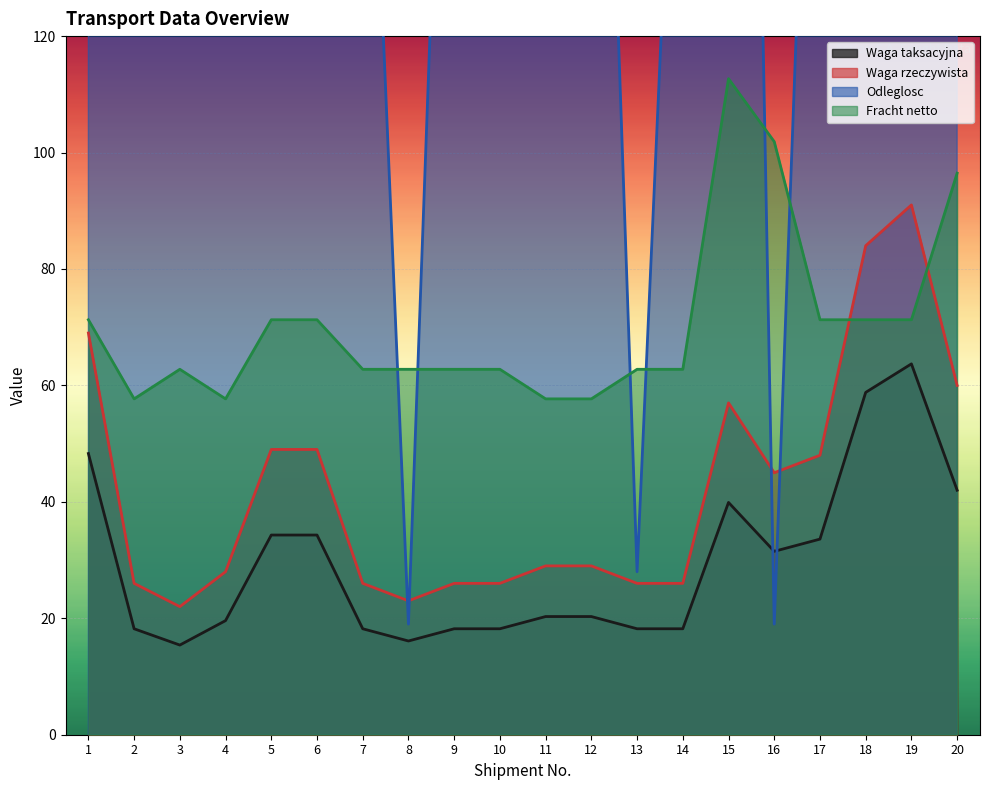

How many times do Odleglosc and Waga taksacyjna cross each other?

2